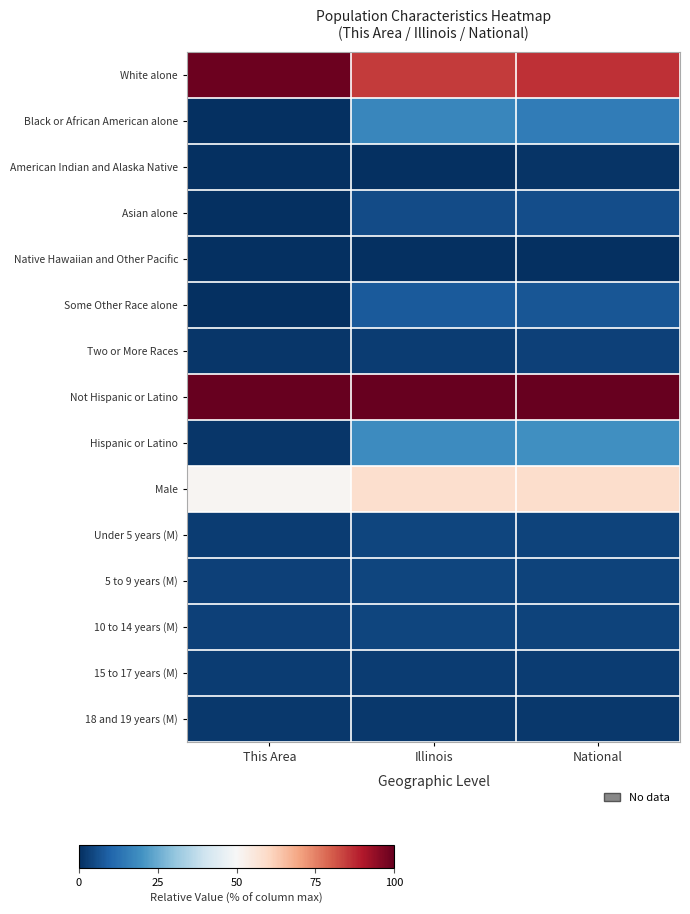

At This Area, list the series in order from largest to smallest.

Not Hispanic or Latino, White alone, Male, 10 to 14 years (M), 5 to 9 years (M), Under 5 years (M), 15 to 17 years (M), 18 and 19 years (M), Hispanic or Latino, Two or More Races, Asian alone, Some Other Race alone, Black or African American alone, American Indian and Alaska Native, Native Hawaiian and Other Pacific